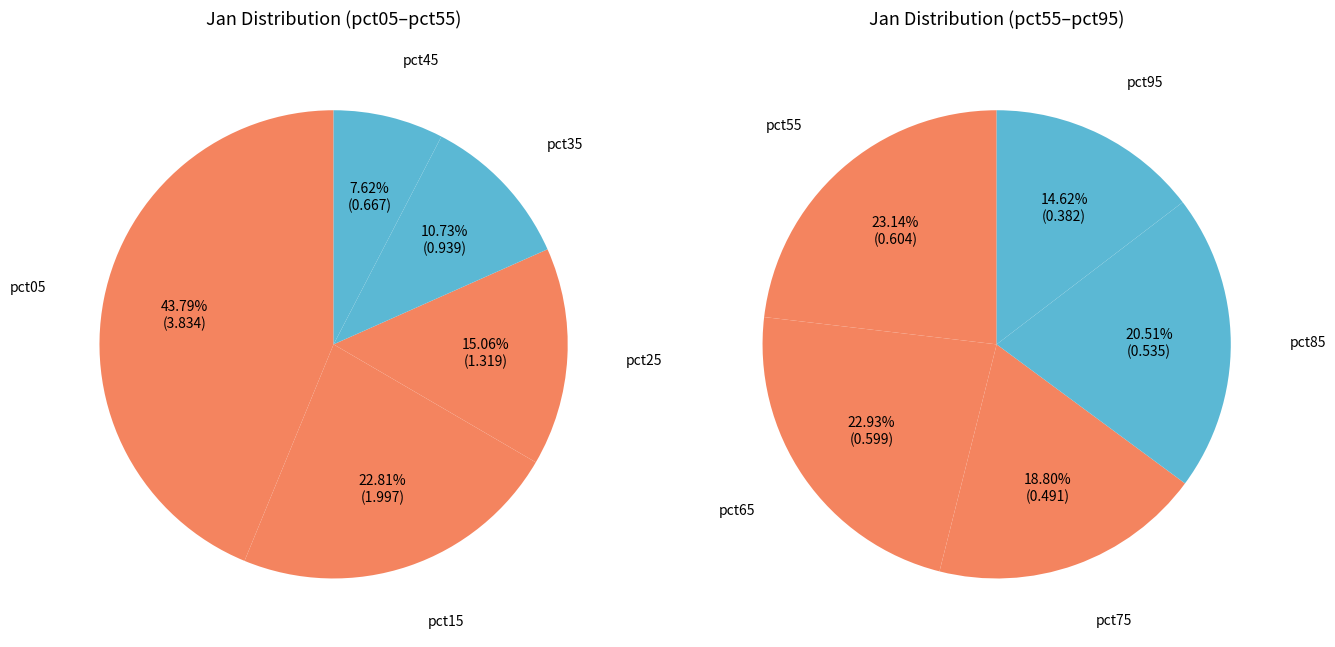

How many slices are in this pie chart?

10